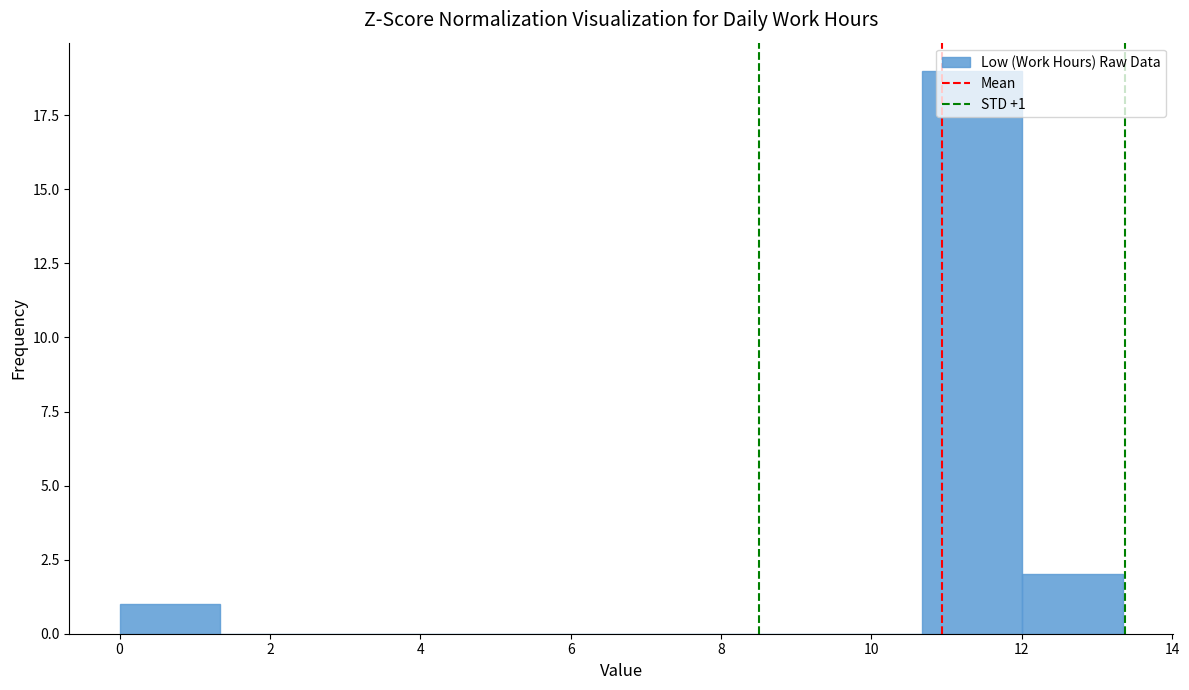

Which range on the x-axis has the tallest bar?

10.6 to 12.0